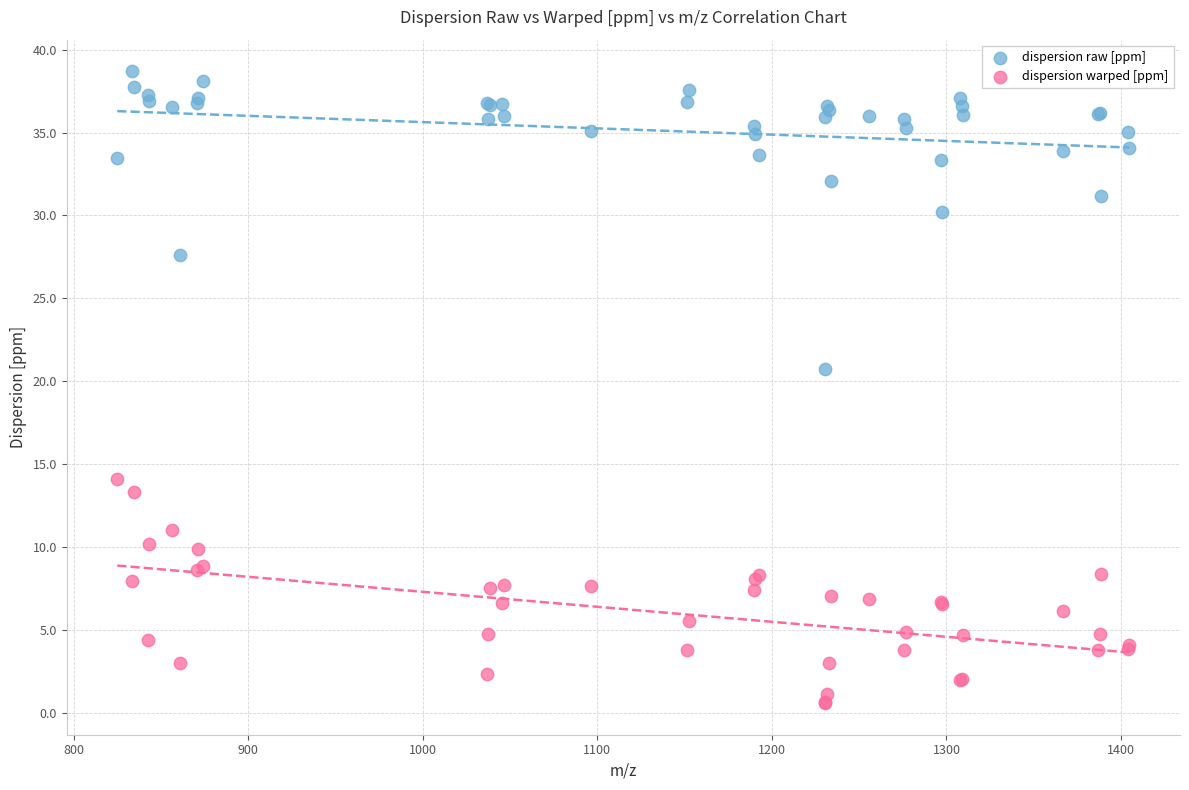

Which series reaches the minimum Y coordinate?

dispersion warped [ppm]